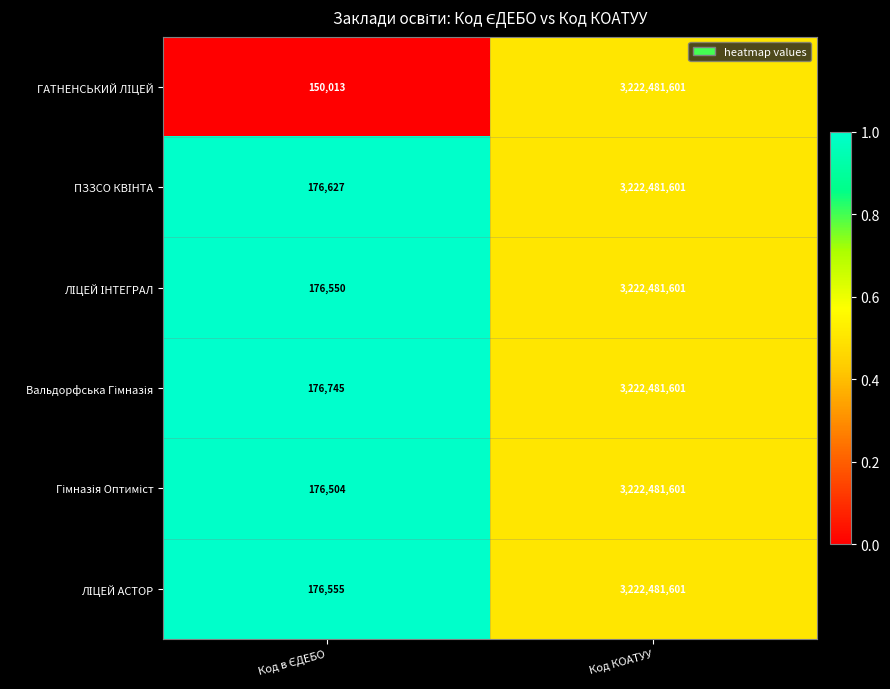

What is the greatest value displayed?

3222481601